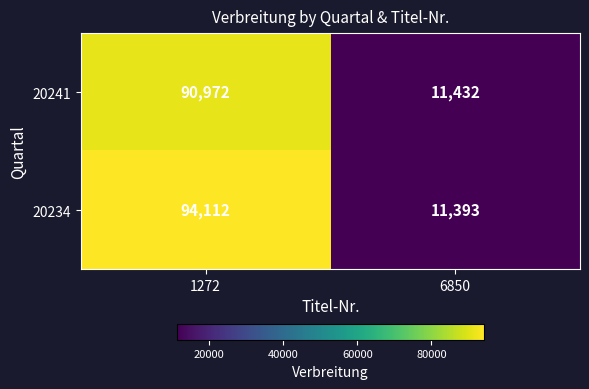

The 20234 series shows 17234 at 6850. True or false?

False